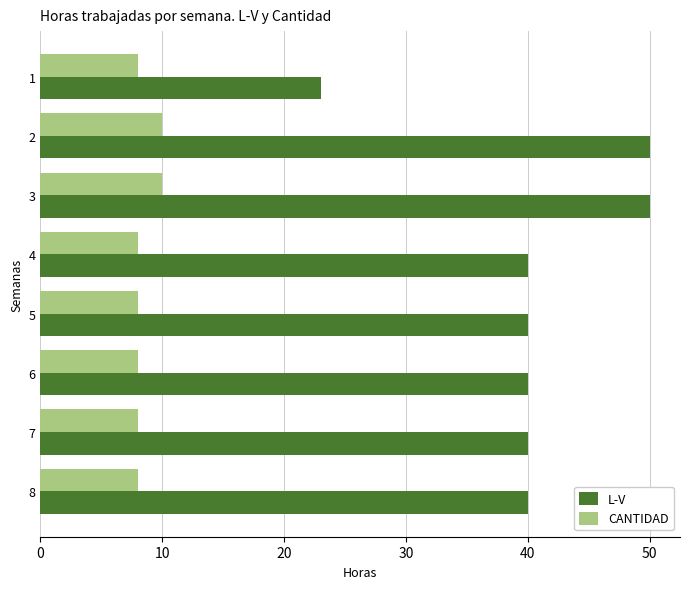

What is the greatest value displayed?

50